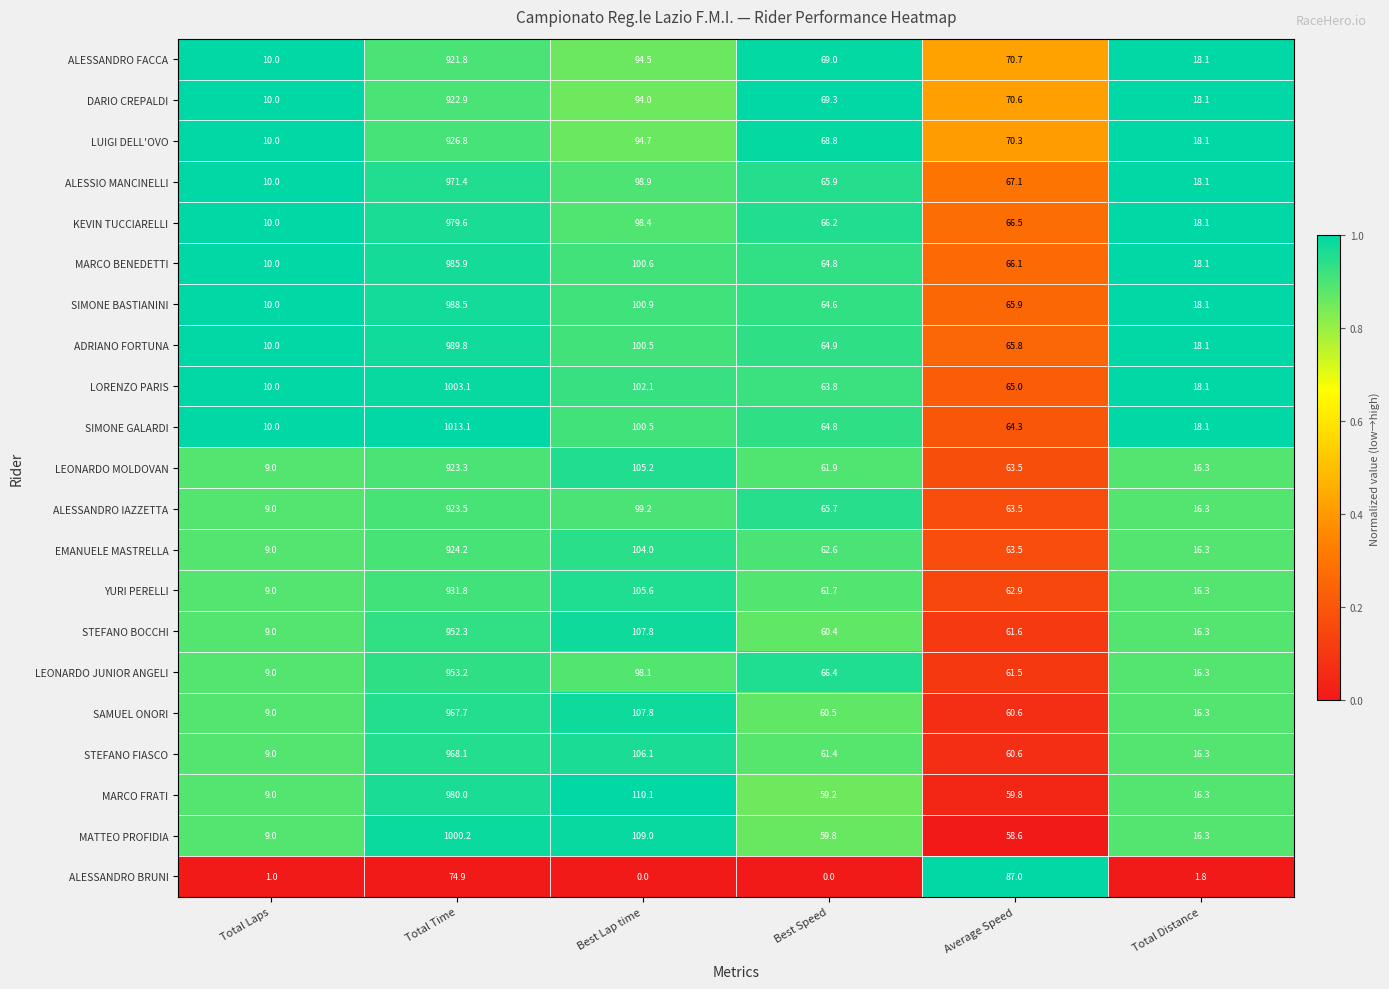

List the labels in order of LEONARDO MOLDOVAN value, largest first.

Total Time, Best Lap time, Average Speed, Best Speed, Total Distance, Total Laps